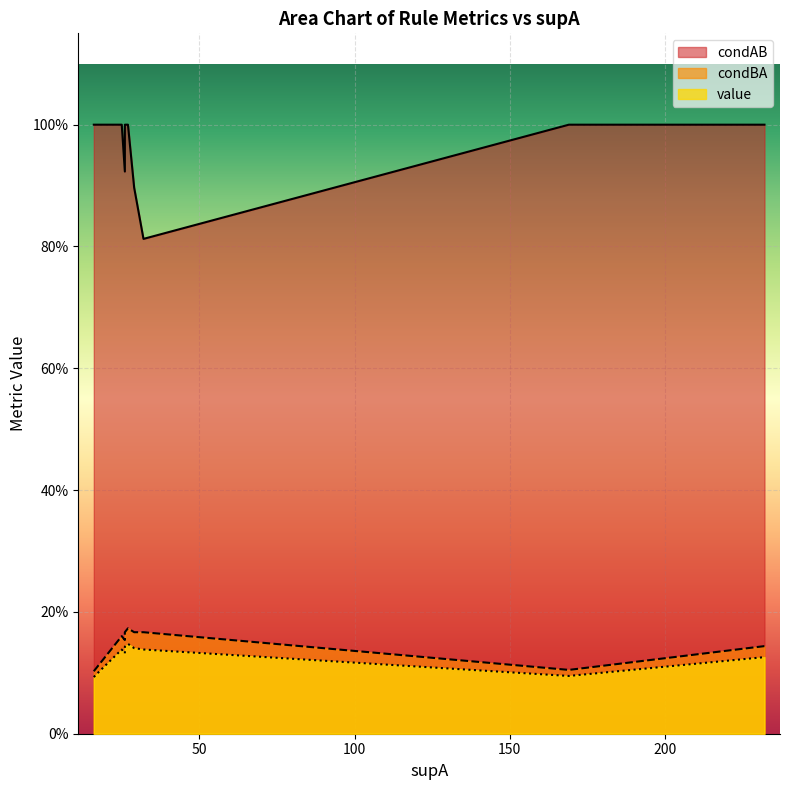

True or false: condBA has more than 2 points higher than both neighbors.

False